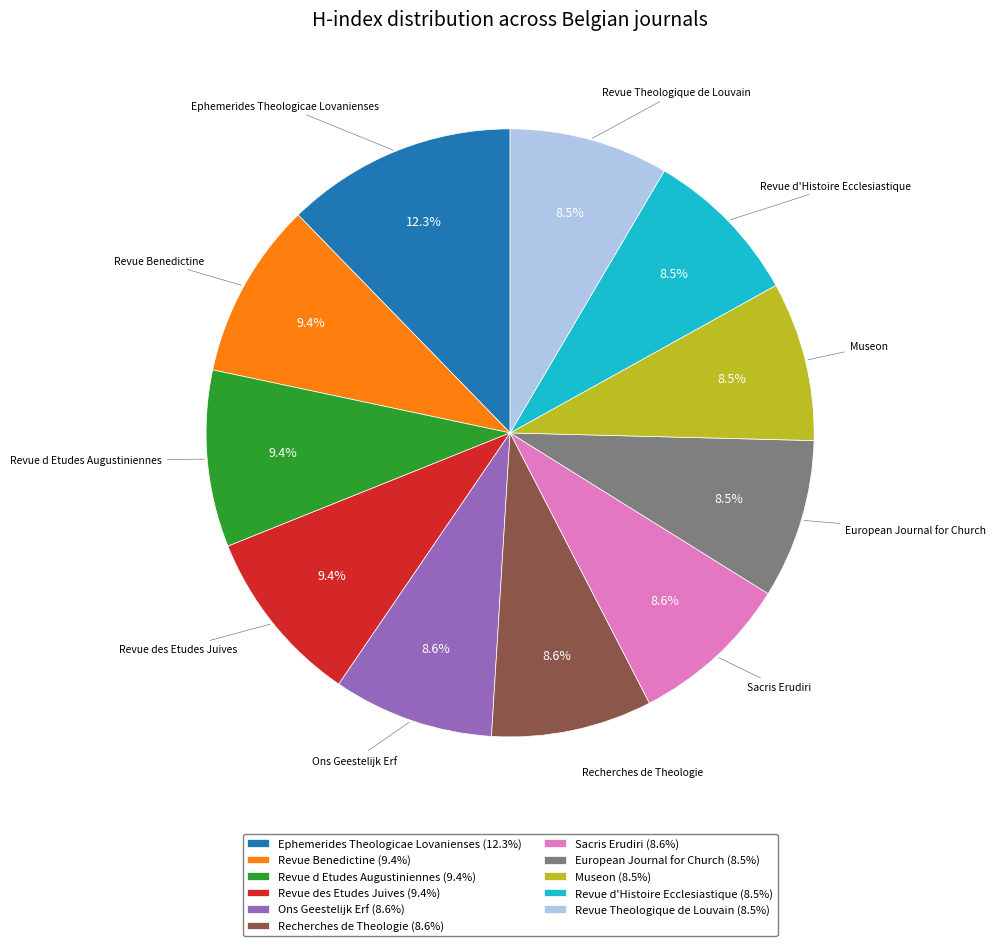

True or false: Revue des Etudes Juives accounts for 9% of the total.

True